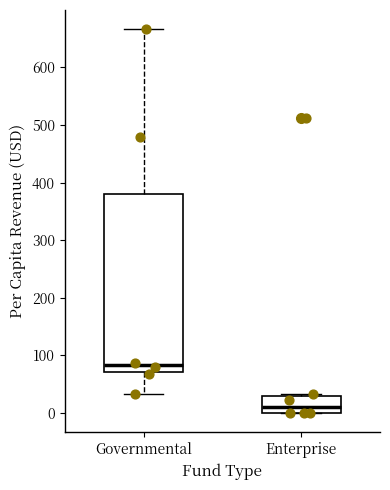

Reading left to right, transcribe this box plot: for each box, give where its median line is, the range the box spans, and where its two whiskers end, as read against the y-axis. The values are not printed on the chart, so give them approximately, as read against the axis.

Governmental: median 80, box 70 to 380, whiskers 30 to 670
Enterprise: median 10, box 0 to 30, whiskers 0 to 30